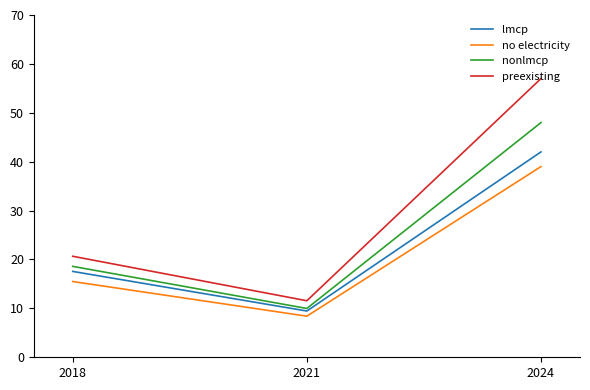

At which label is nonlmcp closest to 28?

2018